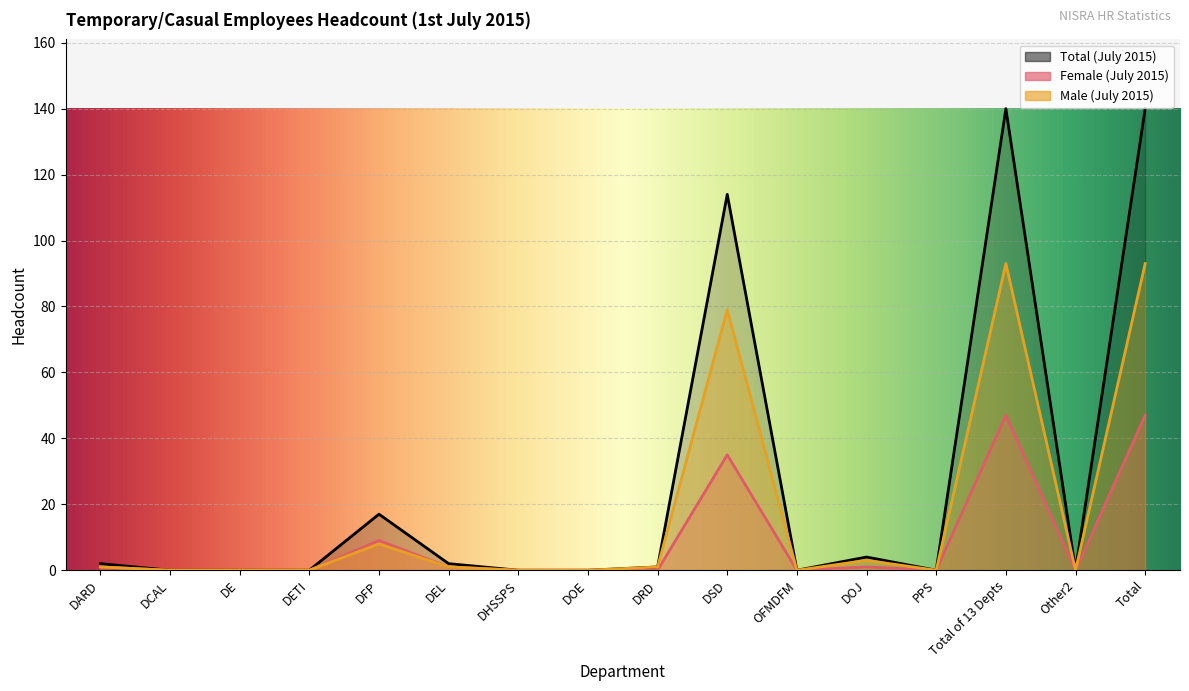

Reading left to right, list all the values displayed in this chart.

Total (July 2015): DARD=2	DCAL=0	DE=0	DETI=0	DFP=17	DEL=2	DHSSPS=0	DOE=0	DRD=1	DSD=114	OFMDFM=0	DOJ=4	PPS=0	Total of 13 Depts=140	Other2=0	Total=140
Female (July 2015): DARD=1	DCAL=0	DE=0	DETI=0	DFP=9	DEL=1	DHSSPS=0	DOE=0	DRD=0	DSD=35	OFMDFM=0	DOJ=1	PPS=0	Total of 13 Depts=47	Other2=0	Total=47
Male (July 2015): DARD=1	DCAL=0	DE=0	DETI=0	DFP=8	DEL=1	DHSSPS=0	DOE=0	DRD=1	DSD=79	OFMDFM=0	DOJ=3	PPS=0	Total of 13 Depts=93	Other2=0	Total=93